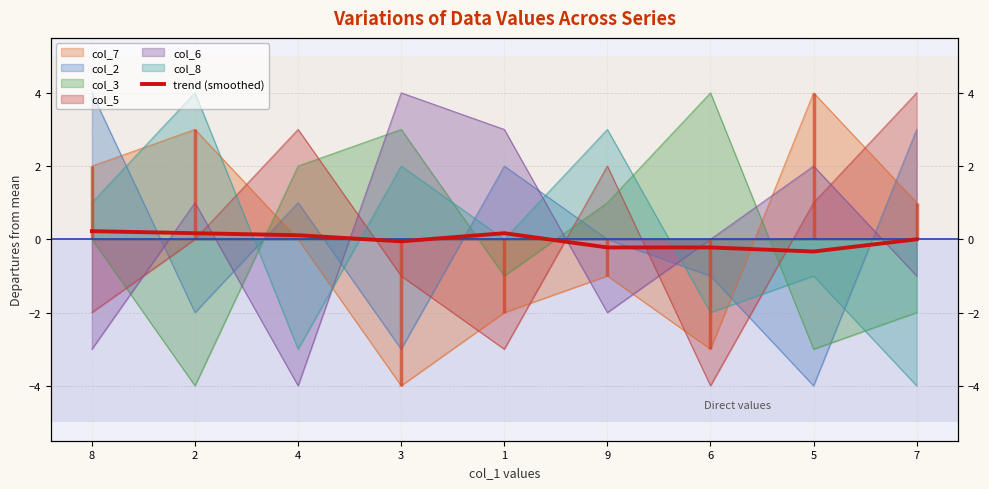

At which label is the value closest to 0?

7